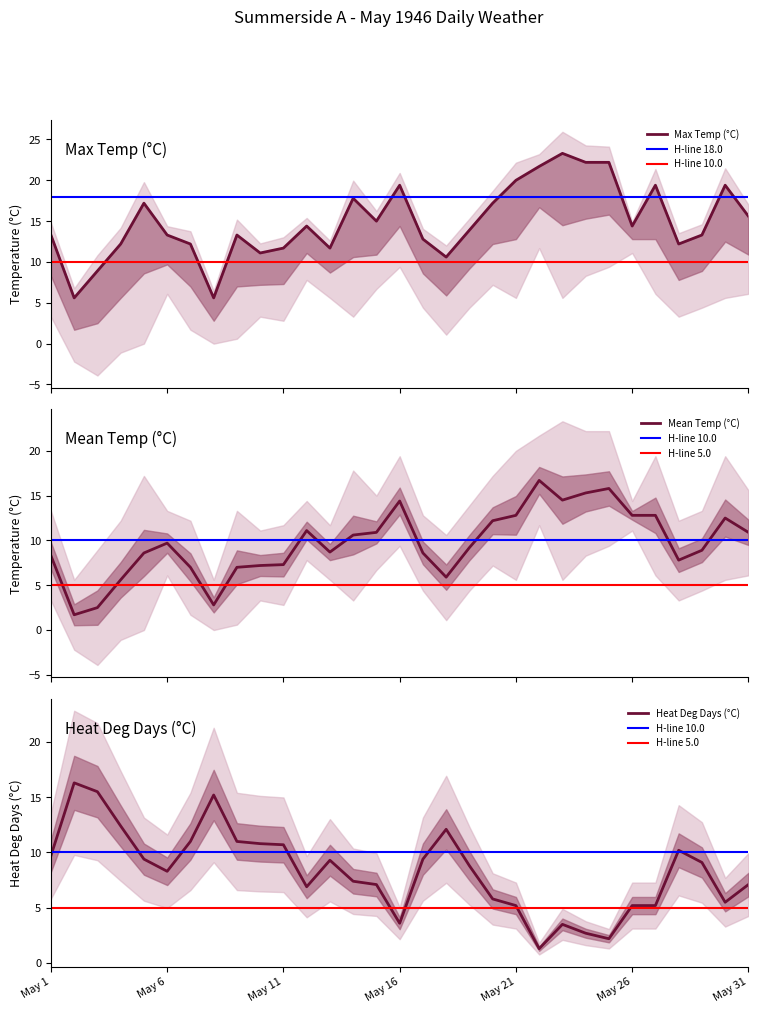

What is the sum of all Mean Temp (C) values?

300.1